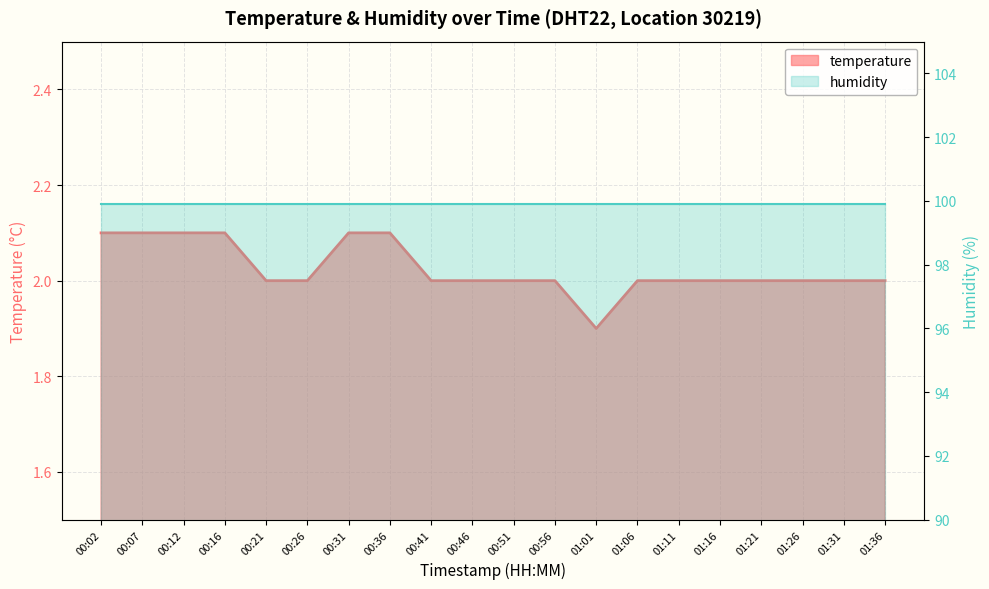

At which label is the value closest to 2?

00:21